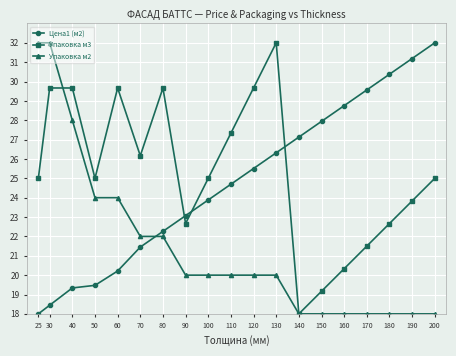

Reading left to right, list all the values displayed in this chart.

Цена1 (м2): 18.0	18.4	19.3	19.5	20.2	21.4	22.3	23.1	23.9	24.7	25.5	26.3	27.1	27.9	28.8	29.6	30.4	31.2	32.0
Упаковка м3: 25.0	29.7	29.7	25.0	29.7	26.2	29.7	22.7	25.0	27.3	29.7	32.0	18.0	19.2	20.3	21.5	22.7	23.8	25.0
Упаковка м2: 32.0	32.0	28.0	24.0	24.0	22.0	22.0	20.0	20.0	20.0	20.0	20.0	18.0	18.0	18.0	18.0	18.0	18.0	18.0